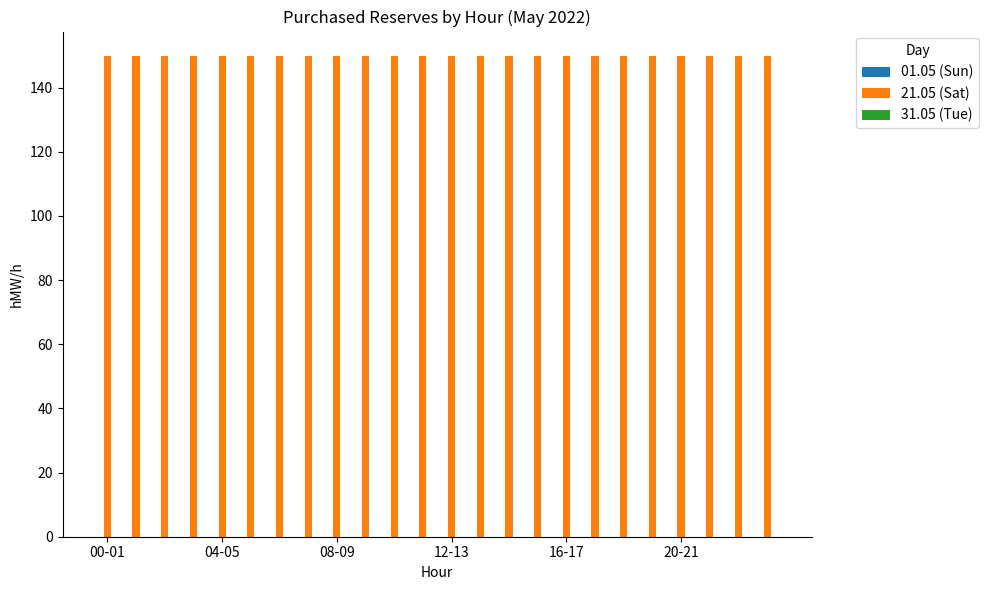

How many data points does each series have?

24